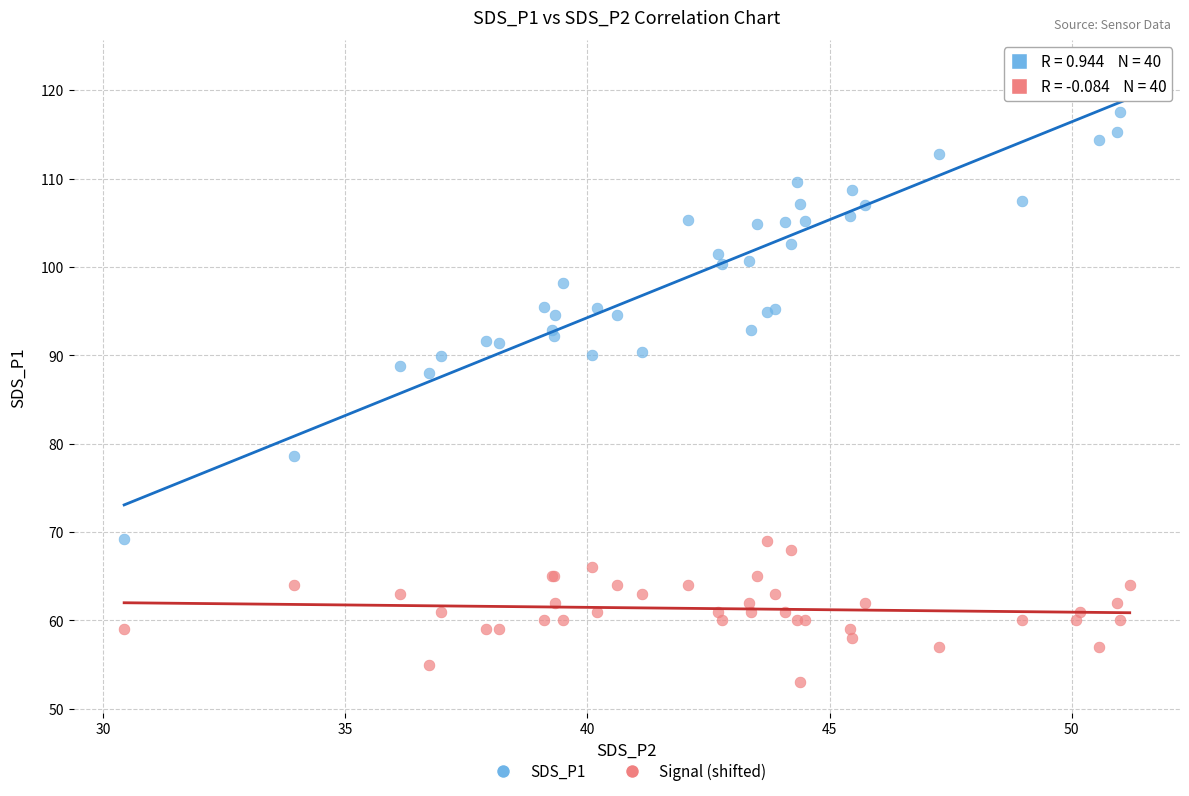

Across all series, what Y value is closest to 87?

88.0